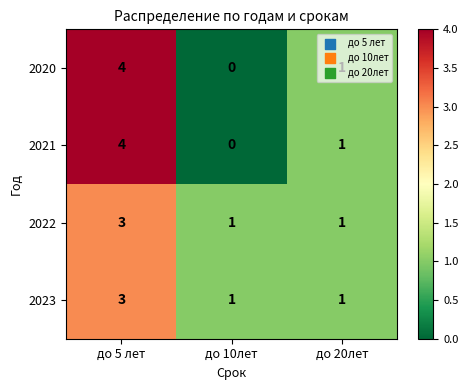

What is the total value across all series at до 20лет?

4